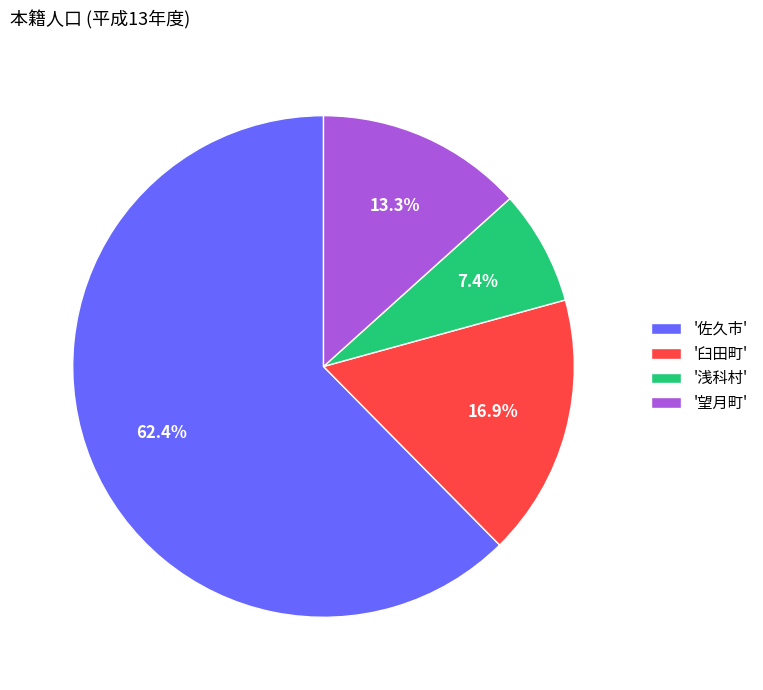

How many slices are in this pie chart?

4